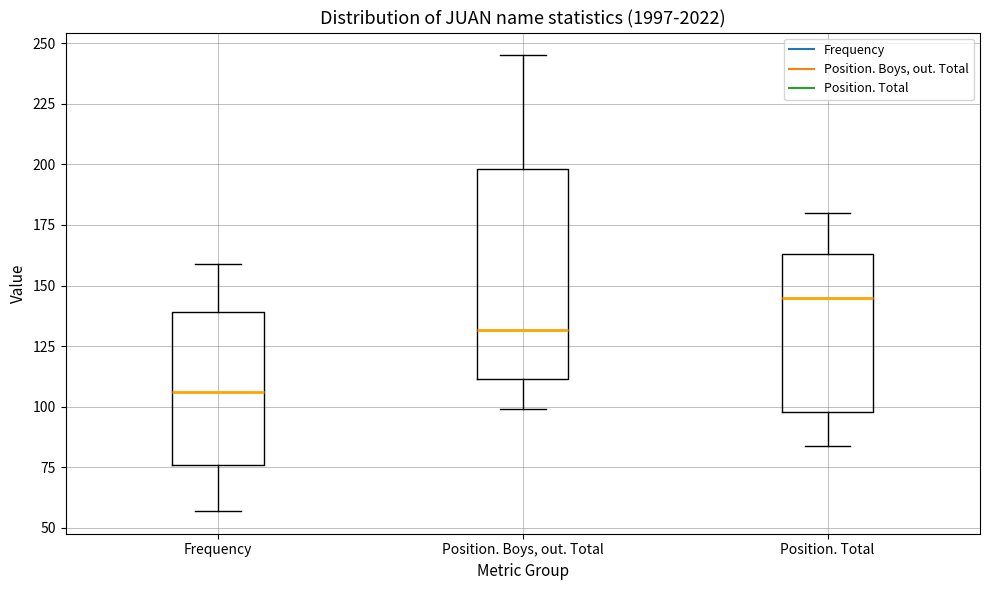

Where is the upper edge of the box for Position. Total on the y-axis? The values are not printed on the chart, so give them approximately, as read against the axis.

165